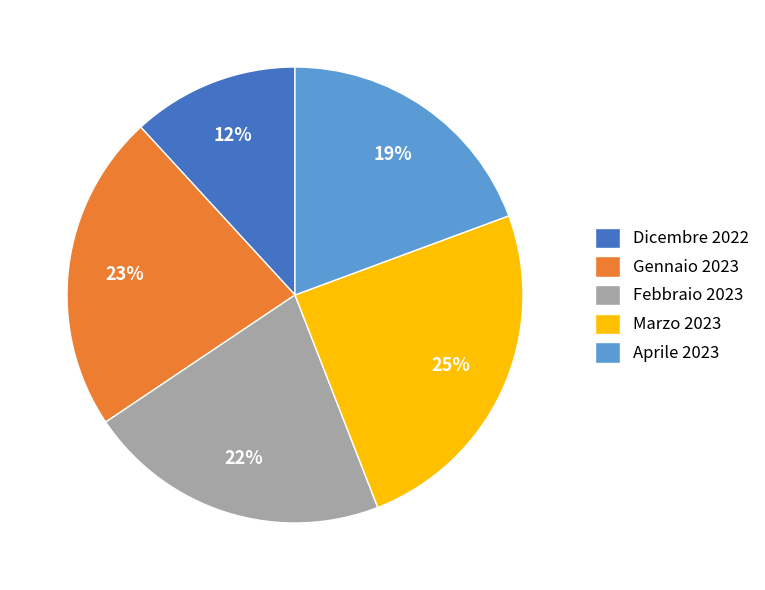

Count the number of slices in the pie.

5